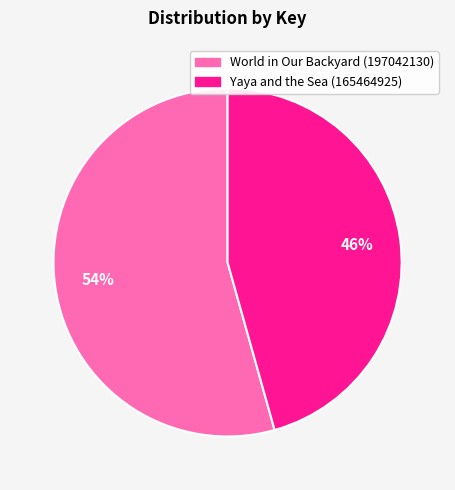

Which slice is the largest?

World in Our Backyard (197042130)